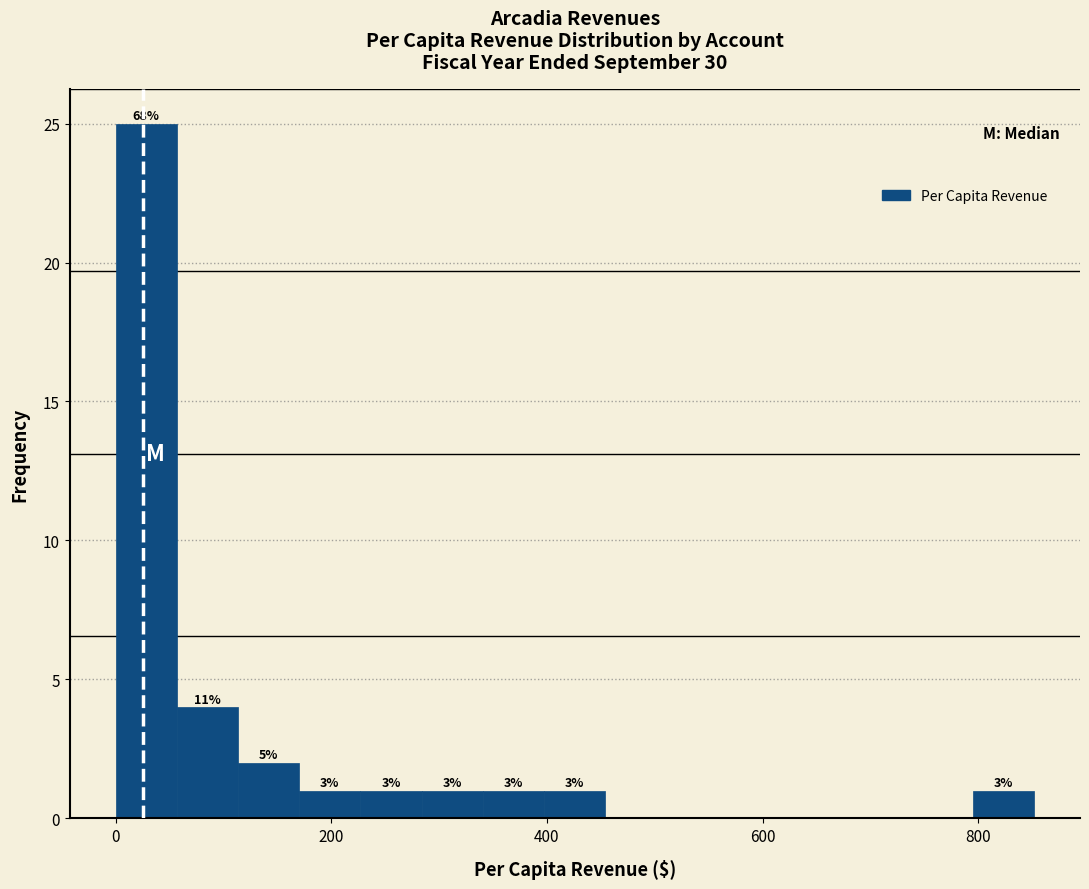

Around what value on the x-axis is the tallest bar? Give the approximate position of its centre, as read against the axis.

20